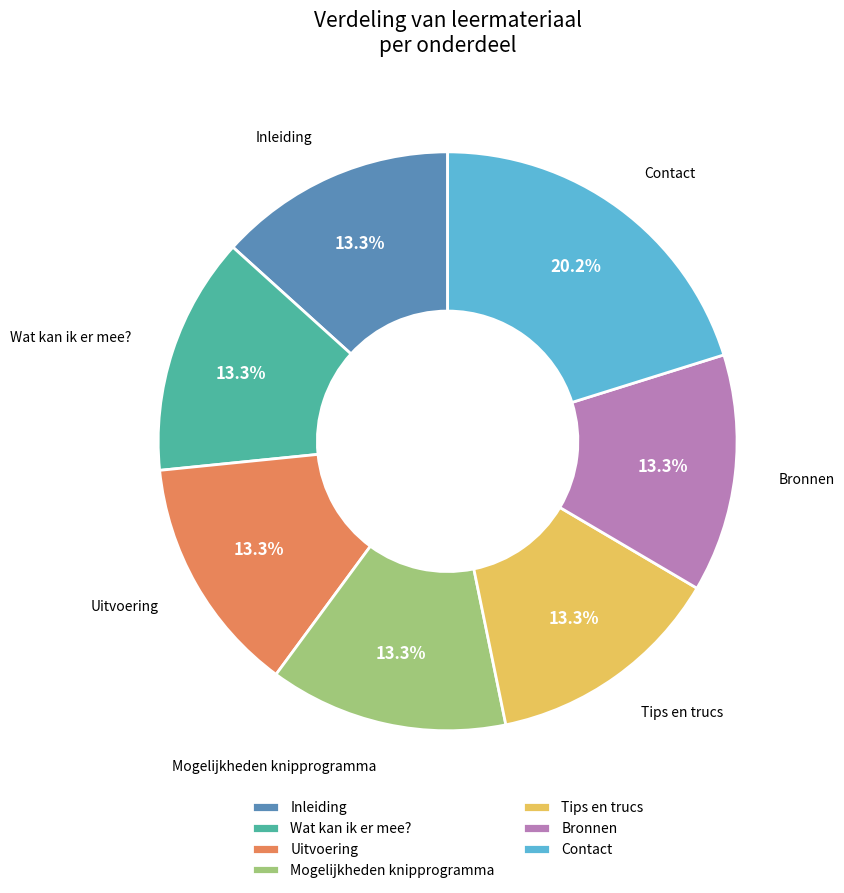

Which slice is the largest?

Contact